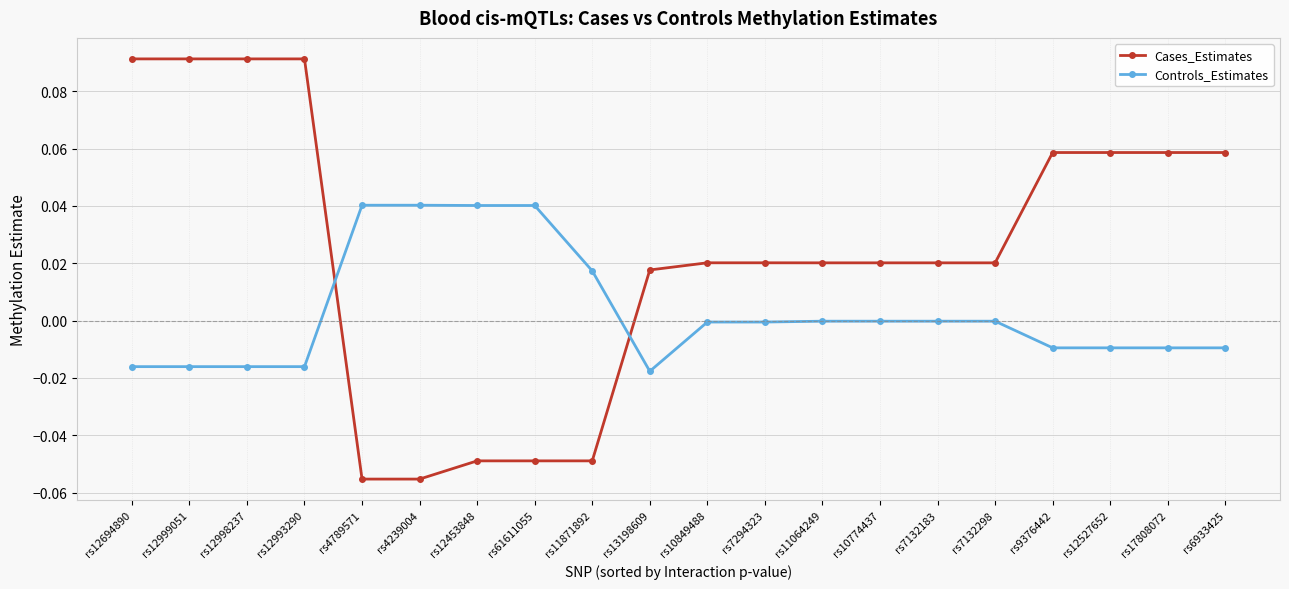

Is the value of Controls_Estimates at rs7294323 greater than the value of Cases_Estimates at rs4239004?

Yes